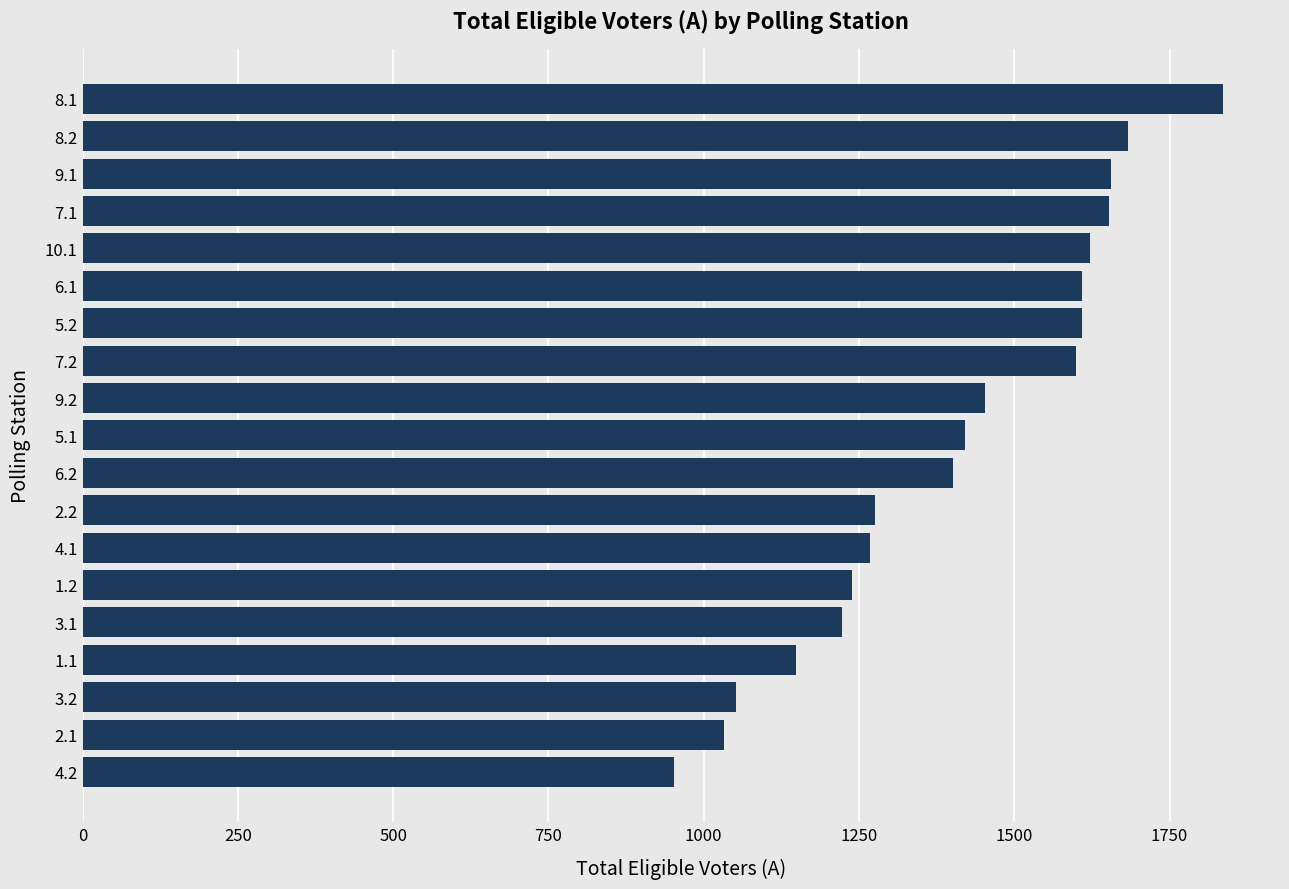

Read the value at 5.2, to the nearest 10.

1610